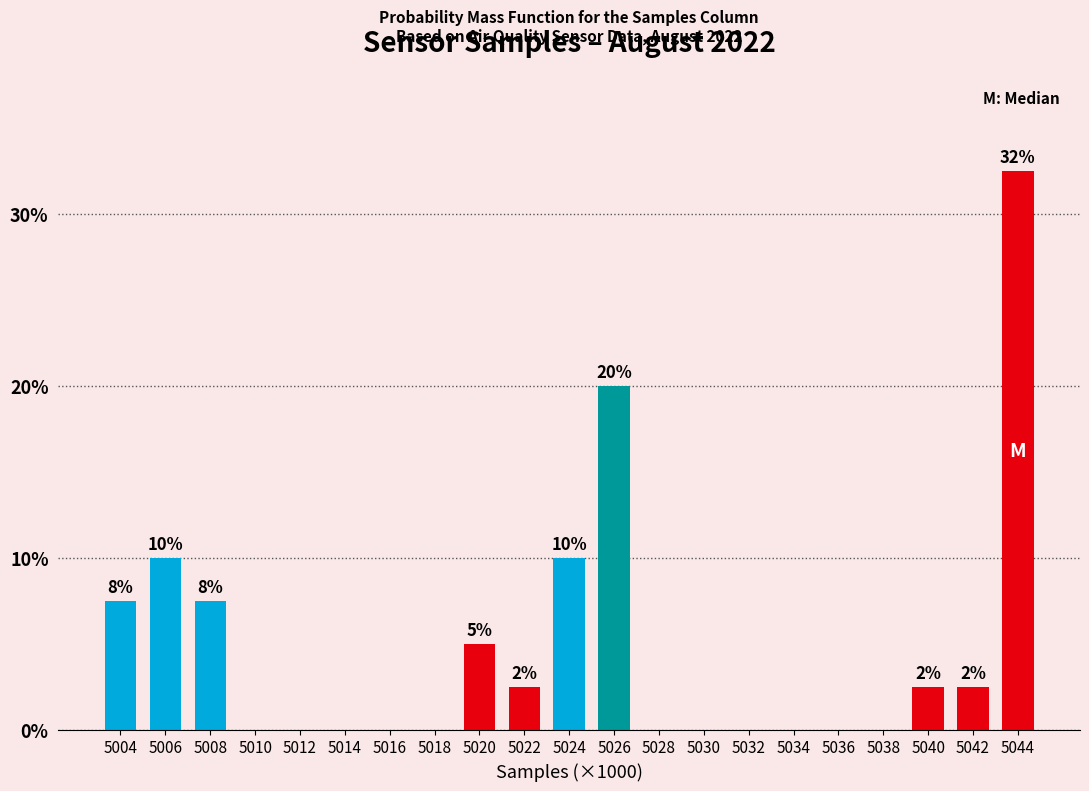

Reading left to right, what are all the values shown in this chart?

5004=7.5	5006=10.0	5008=7.5	5010=0.0	5012=0.0	5014=0.0	5016=0.0	5018=0.0	5020=5.0	5022=2.5	5024=10.0	5026=20.0	5028=0.0	5030=0.0	5032=0.0	5034=0.0	5036=0.0	5038=0.0	5040=2.5	5042=2.5	5044=32.5